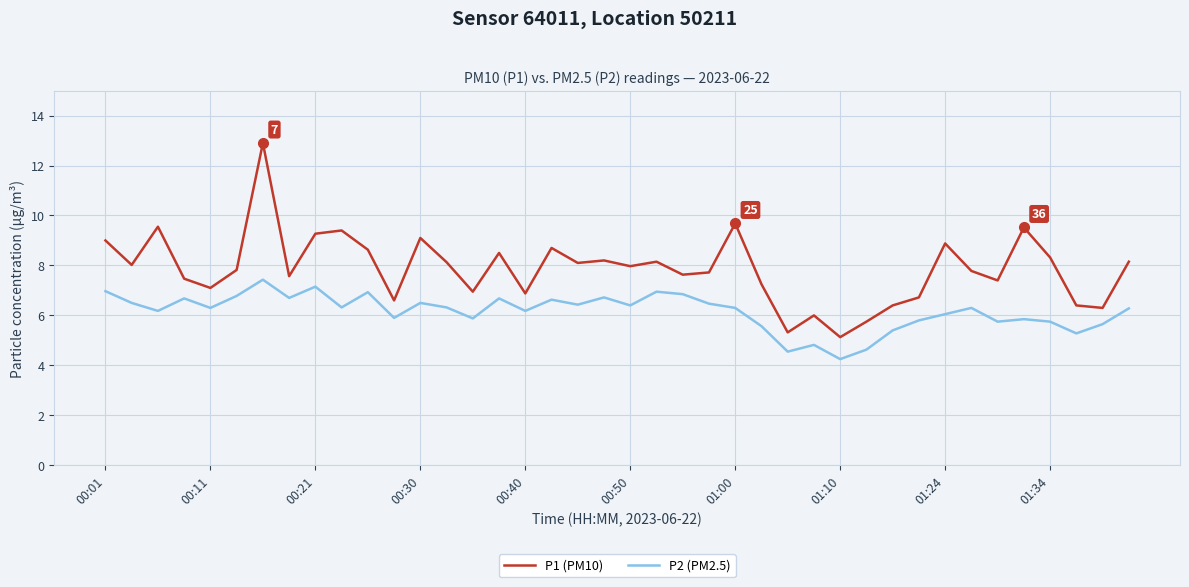

True or false: P1 (PM10) and P2 (PM2.5) cross at least once.

False